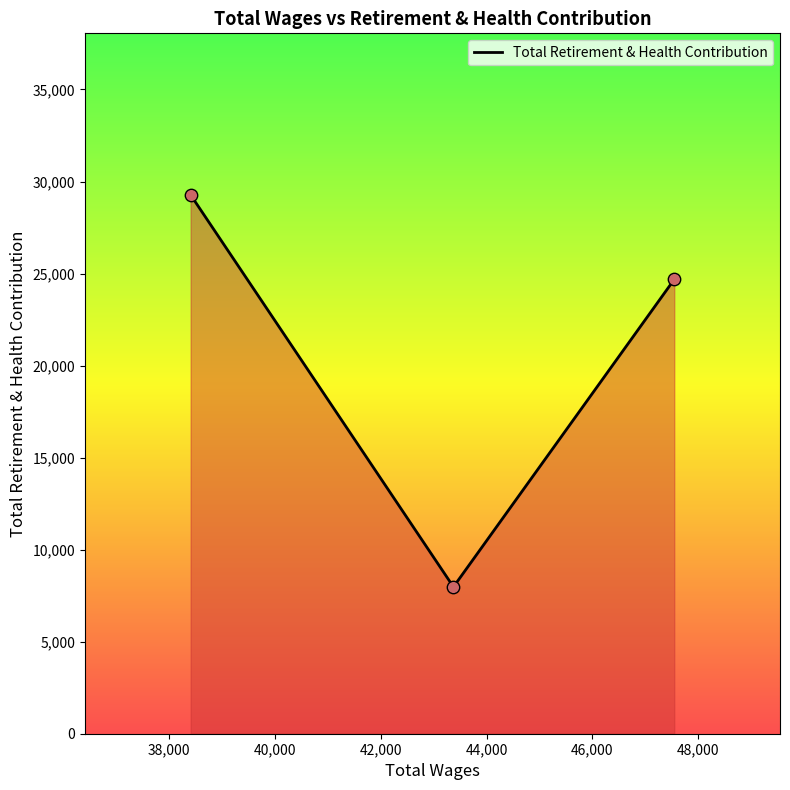

What is the difference between the maximum and second lowest values?

4587